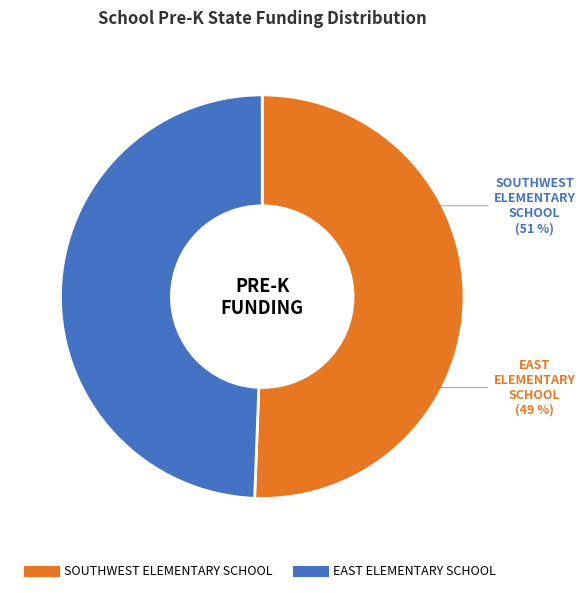

To the nearest percent, what is the average slice percentage?

50%